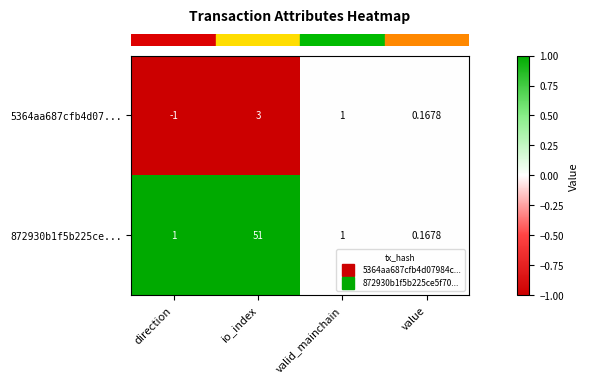

At which label is 5364aa687cfb4d07... closest to 1?

valid_mainchain